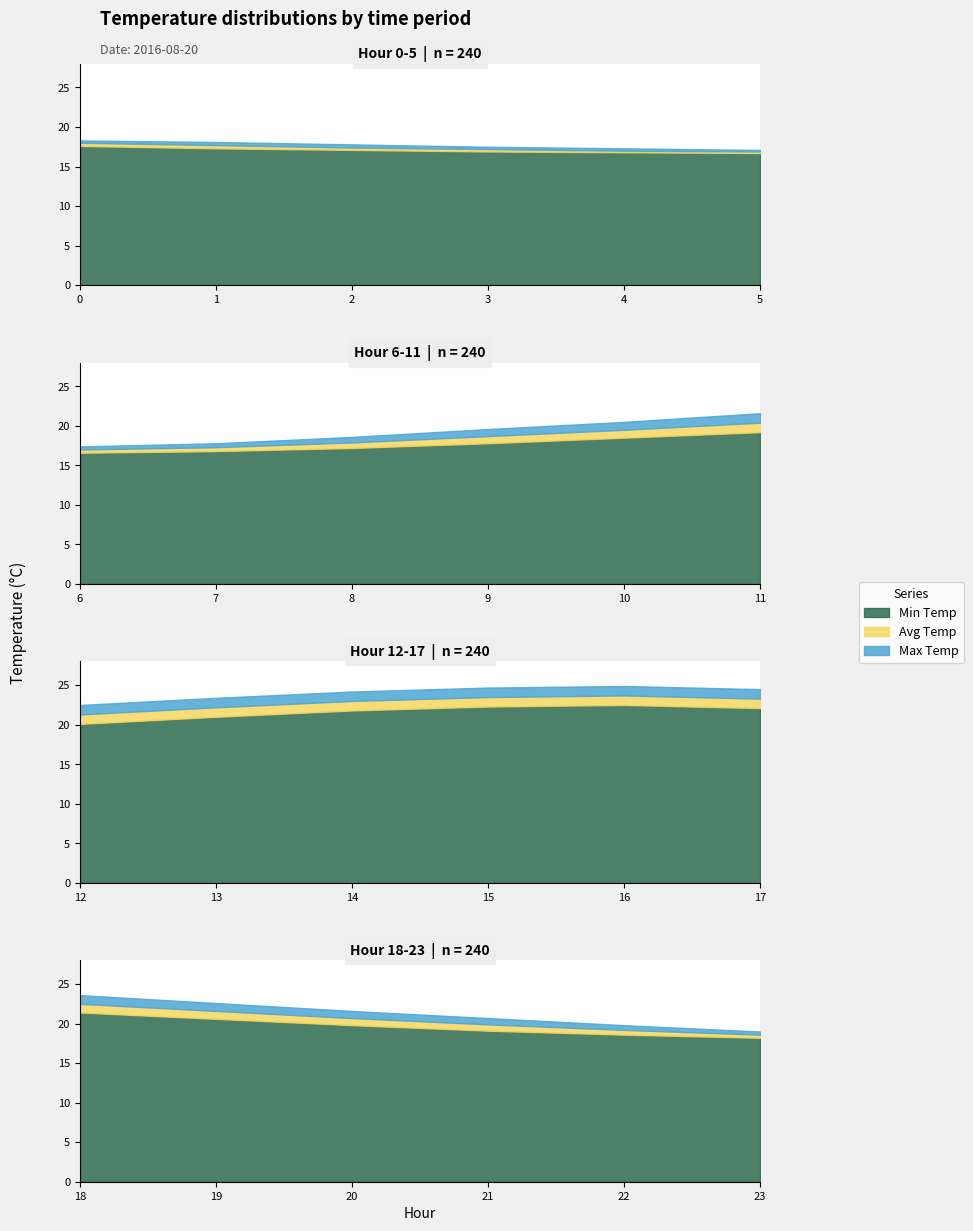

The Max Temp series shows 8.5 at 7. True or false?

False